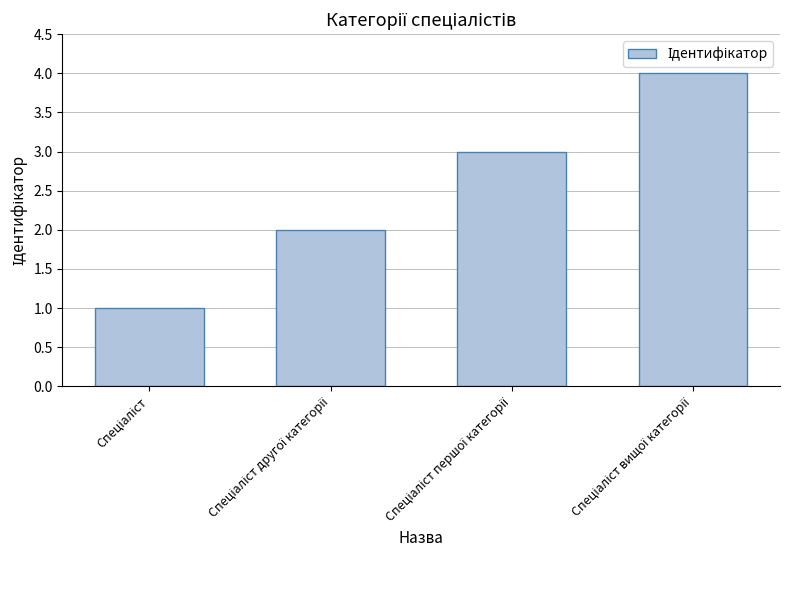

What is the sum of all values?

10